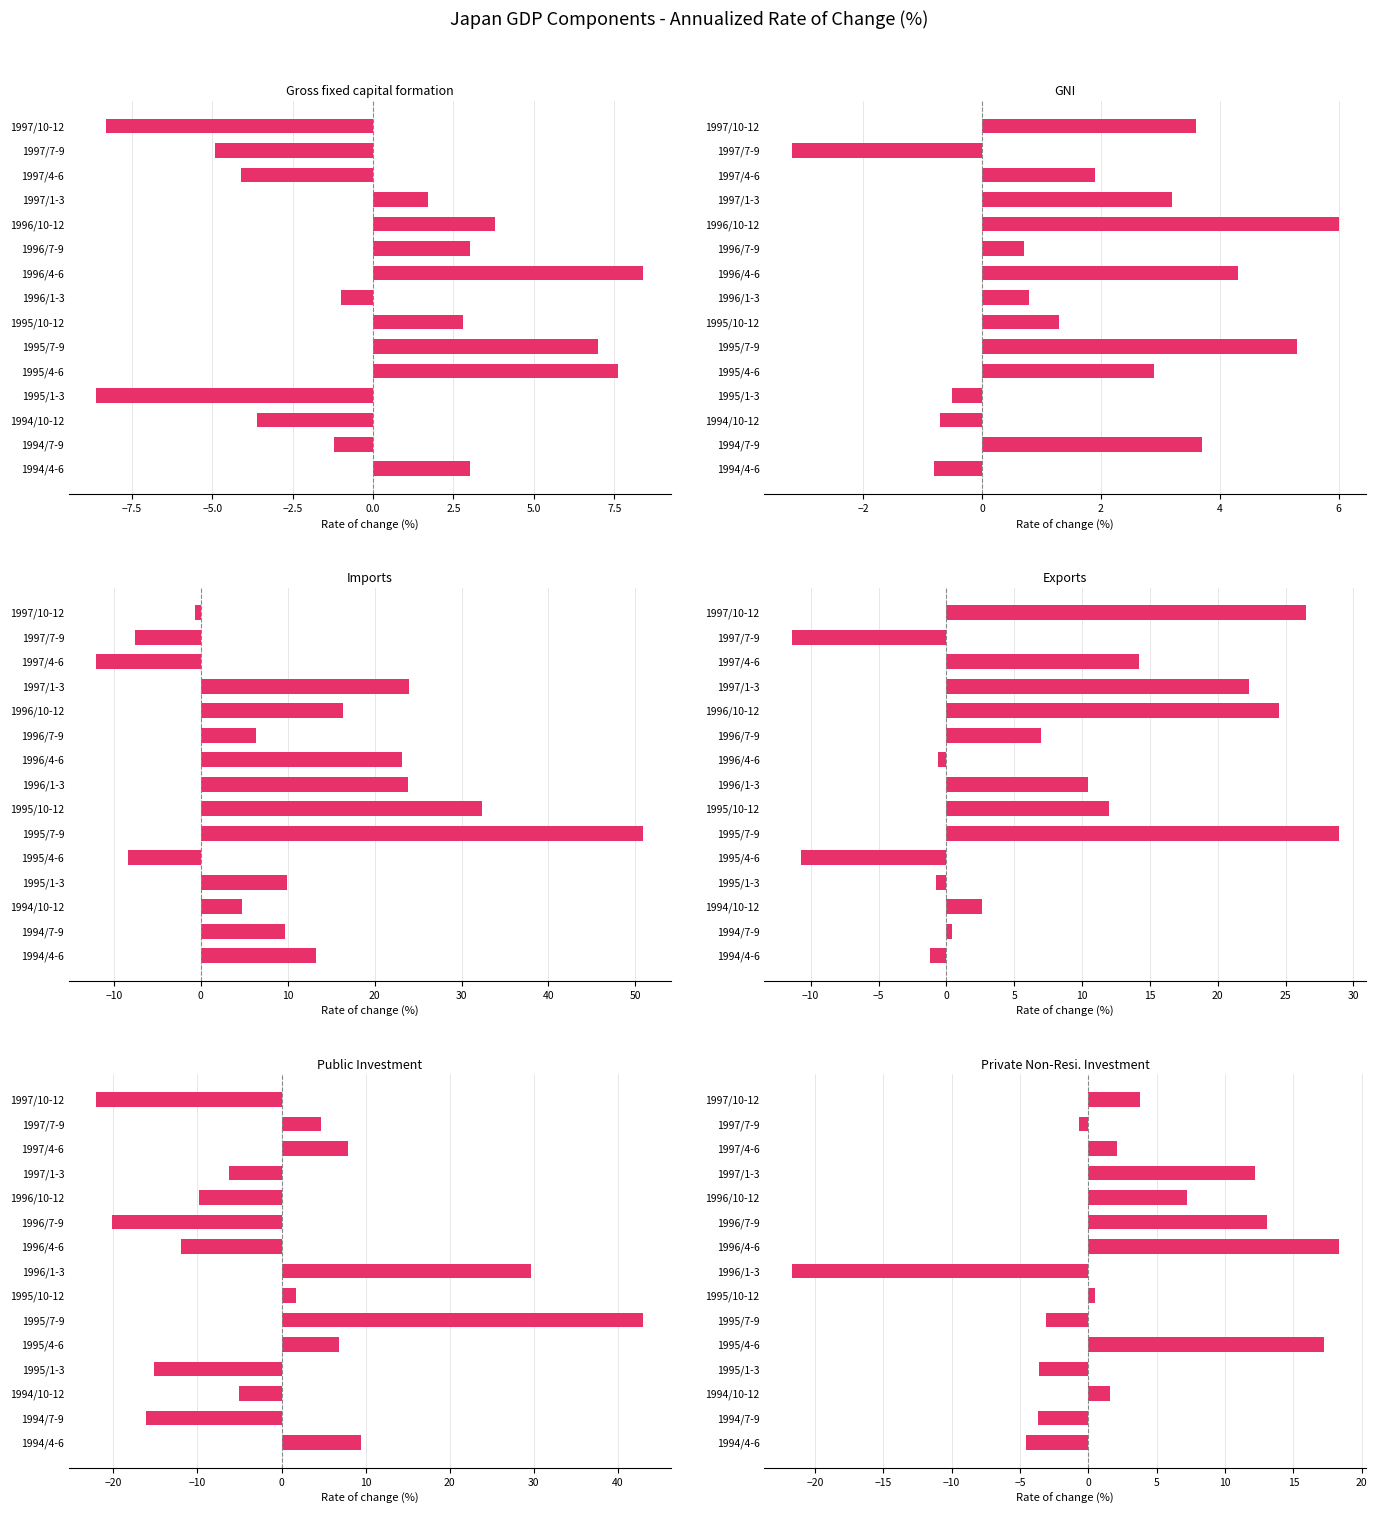

How many data points in Imports are above 9?

9